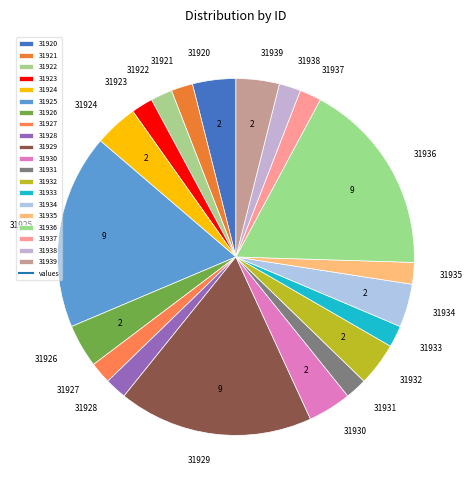

Does any single category account for the majority?

No